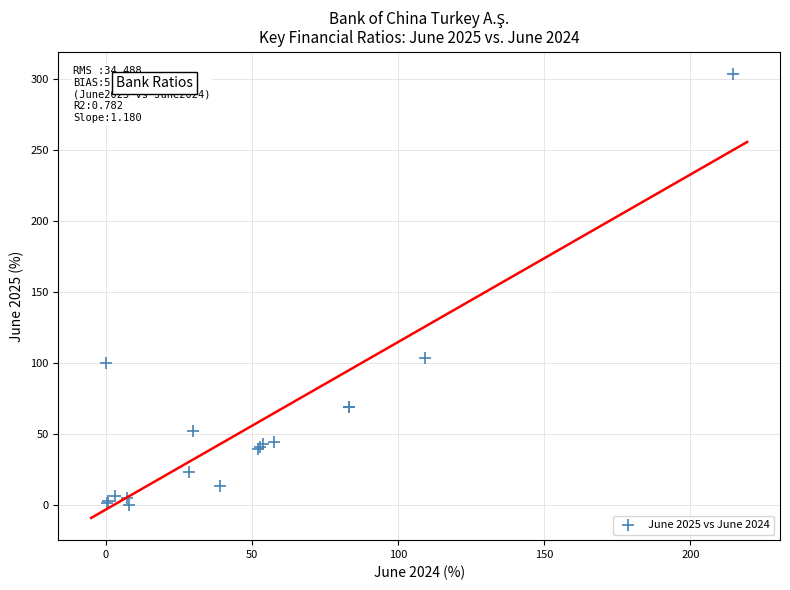

What Y value in the scatter plot is closest to 151?

103.6